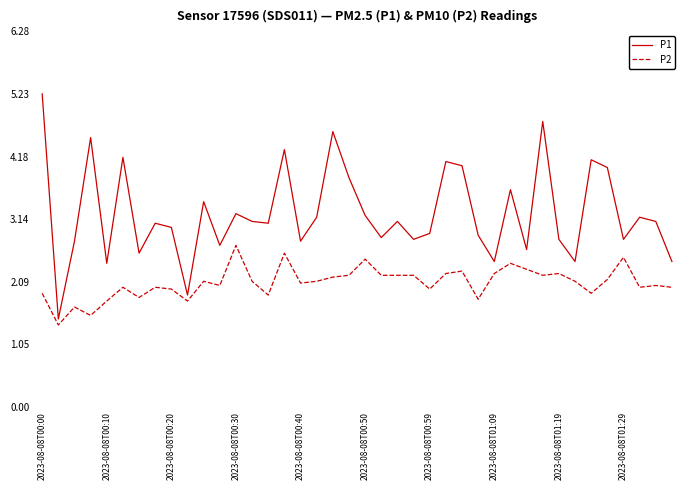

List the series in order of their overall mean, lowest first.

P2, P1